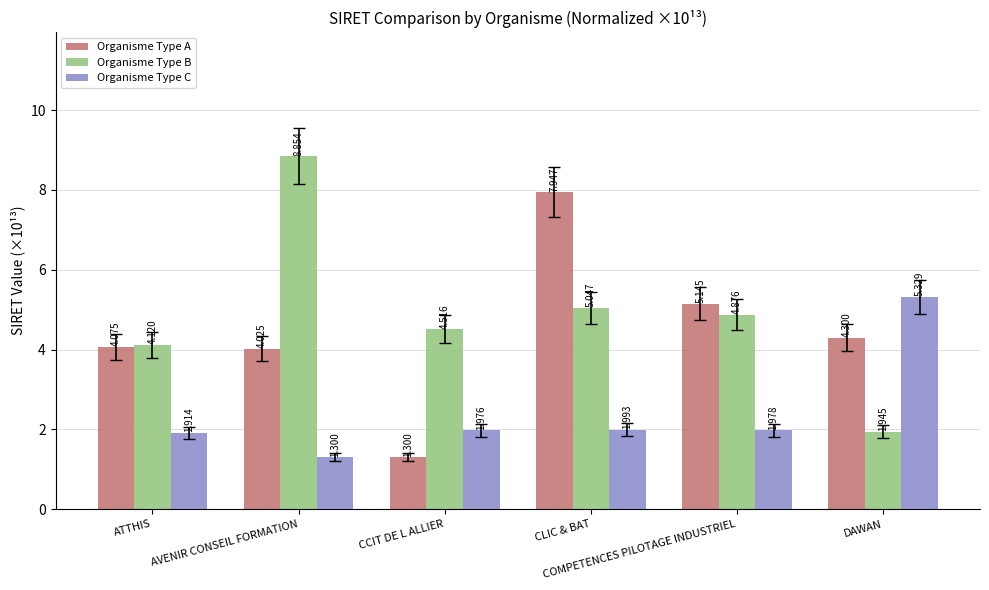

Which series has the widest spread of values?

Organisme Type B